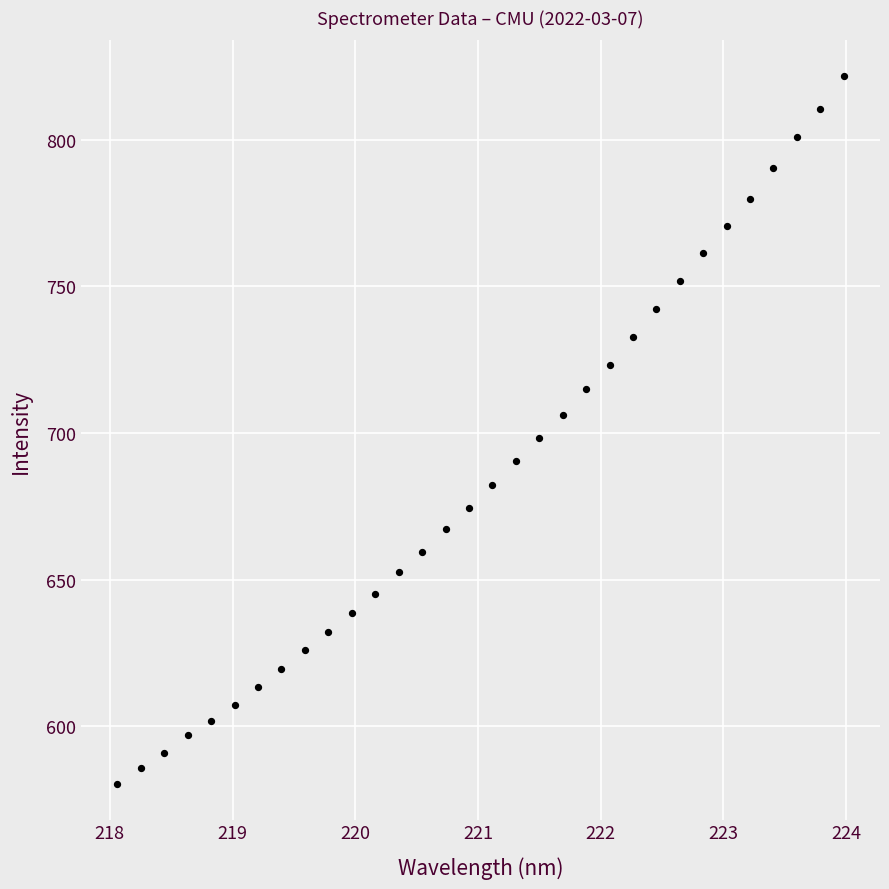

What is the range of X values (max minus min)?

5.9